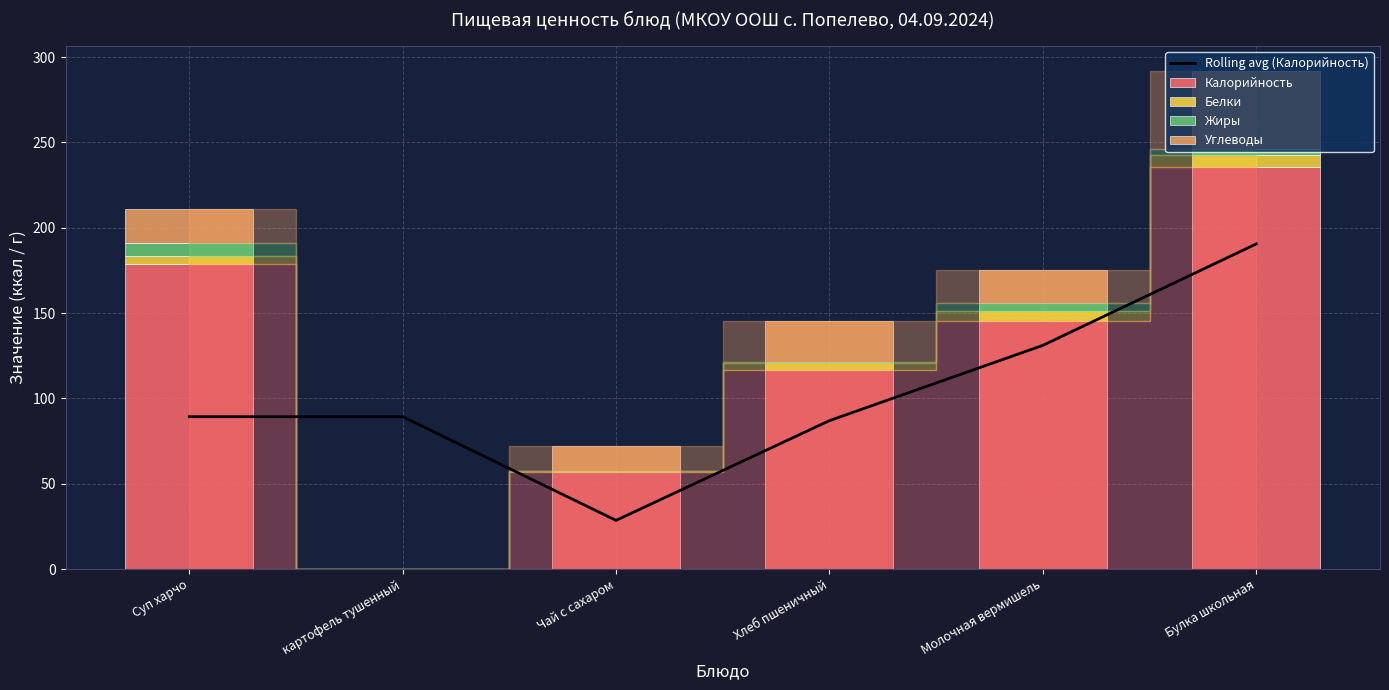

The Калорийность series shows 145.2 at Молочная вермишель. True or false?

True